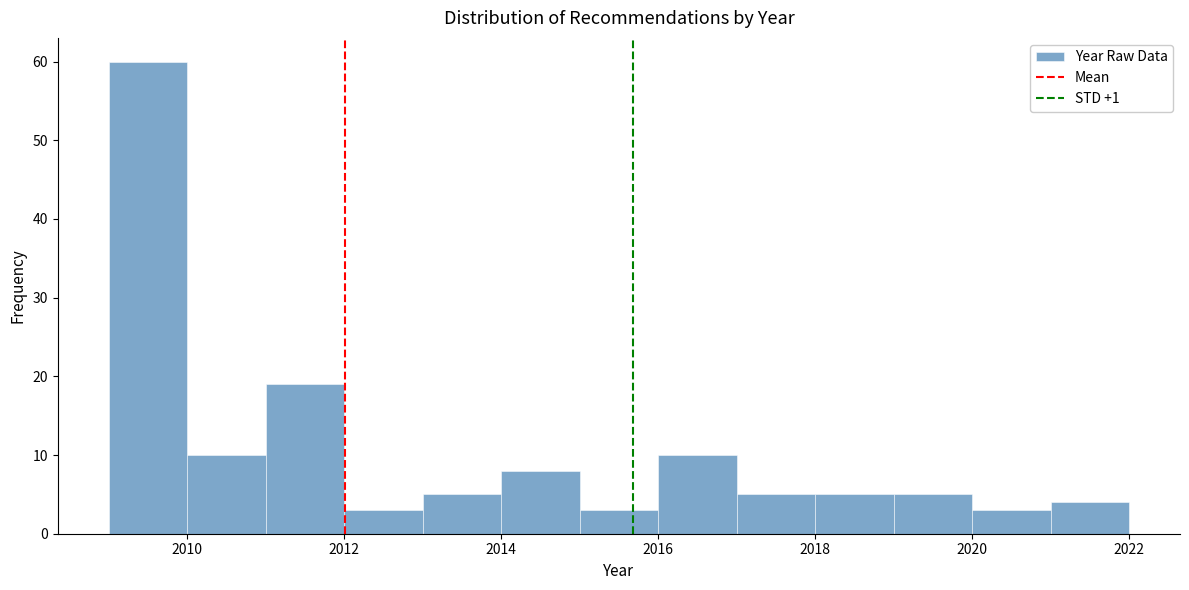

What is the height of the bar covering 2011 to 2012 on the x-axis? The values are not printed on the chart, so give them approximately, as read against the axis.

19